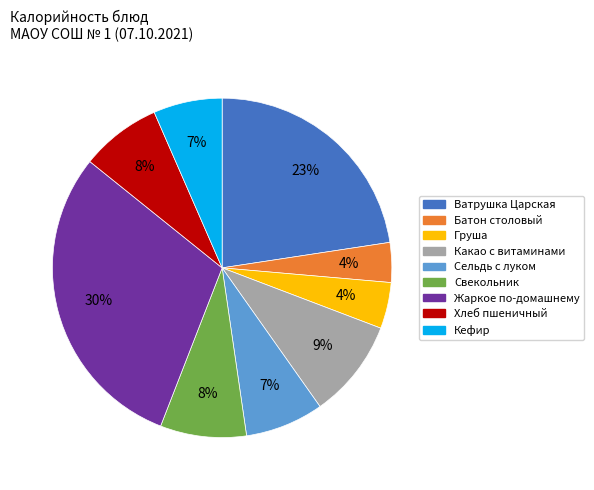

Is Груша the majority of the pie?

No